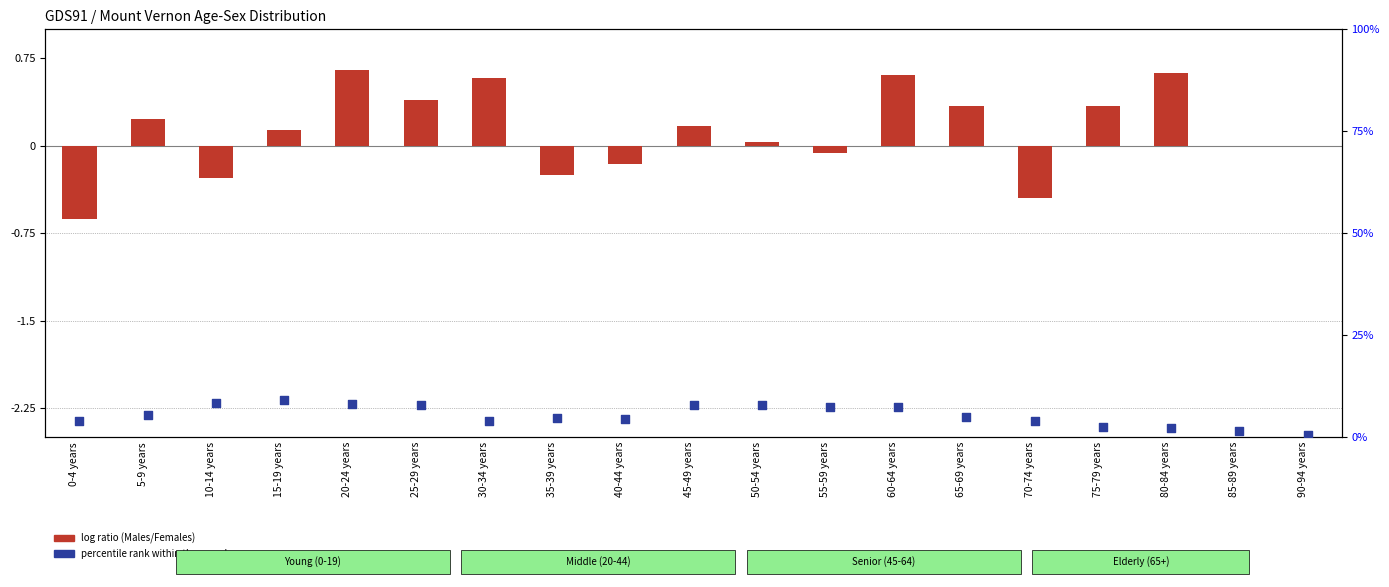

At which category is the sum across all series the highest?

15-19 years